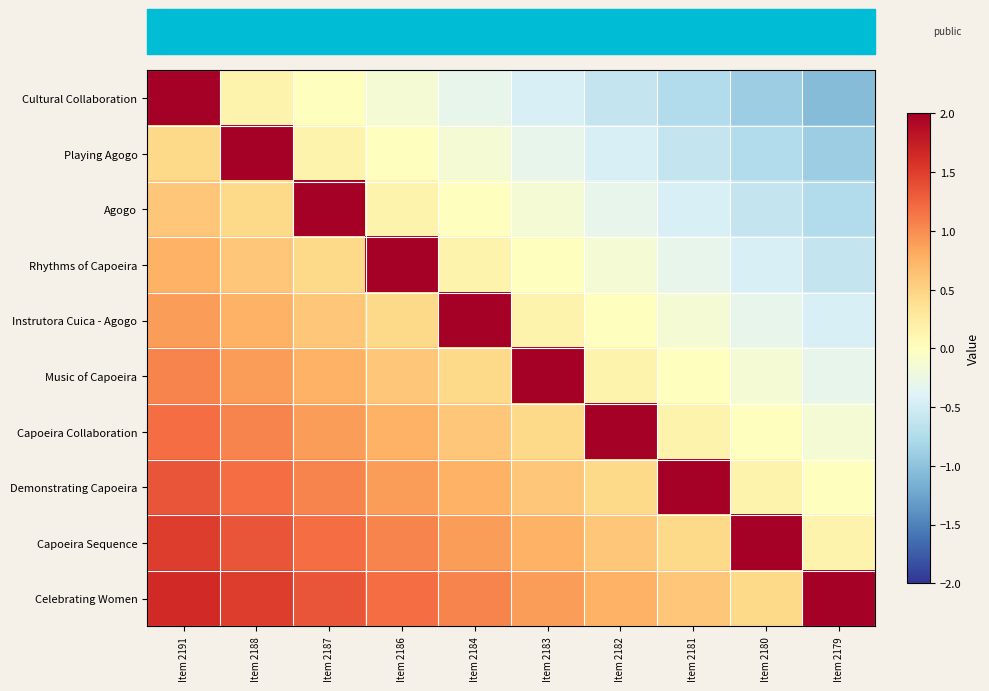

Between Item 2186 and Item 2183, which series saw the biggest shift?

Rhythms of Capoeira